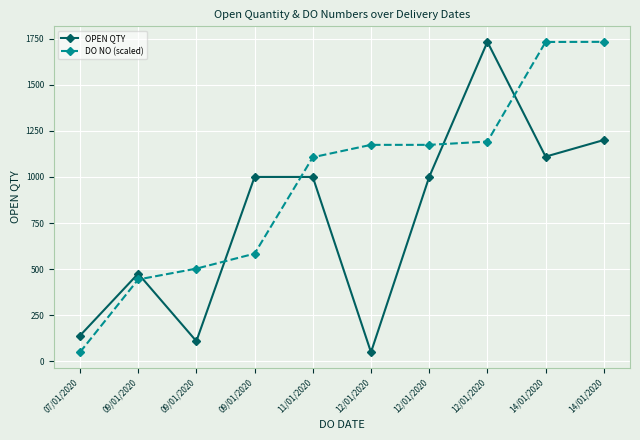

Is this an area chart (filled region under the line)?

No